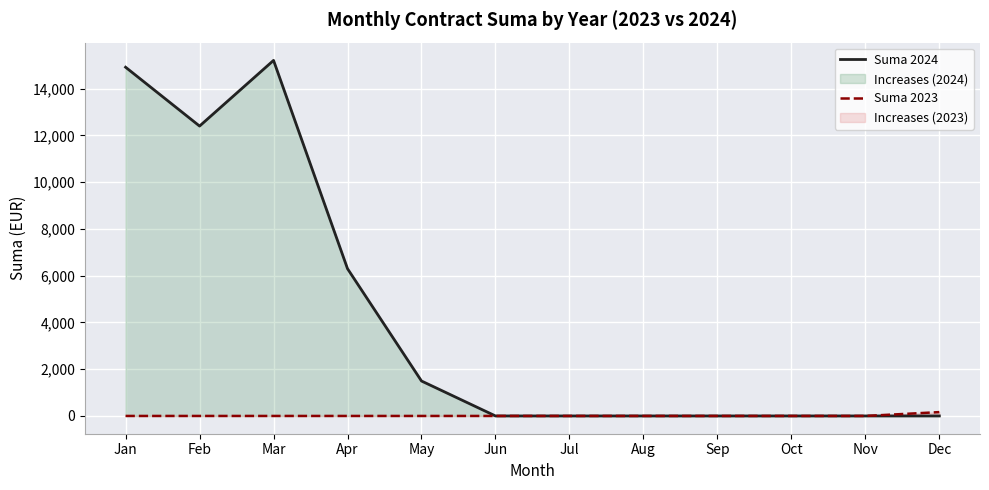

True or false: Suma 2023 and Suma 2024 intersect in this chart.

False